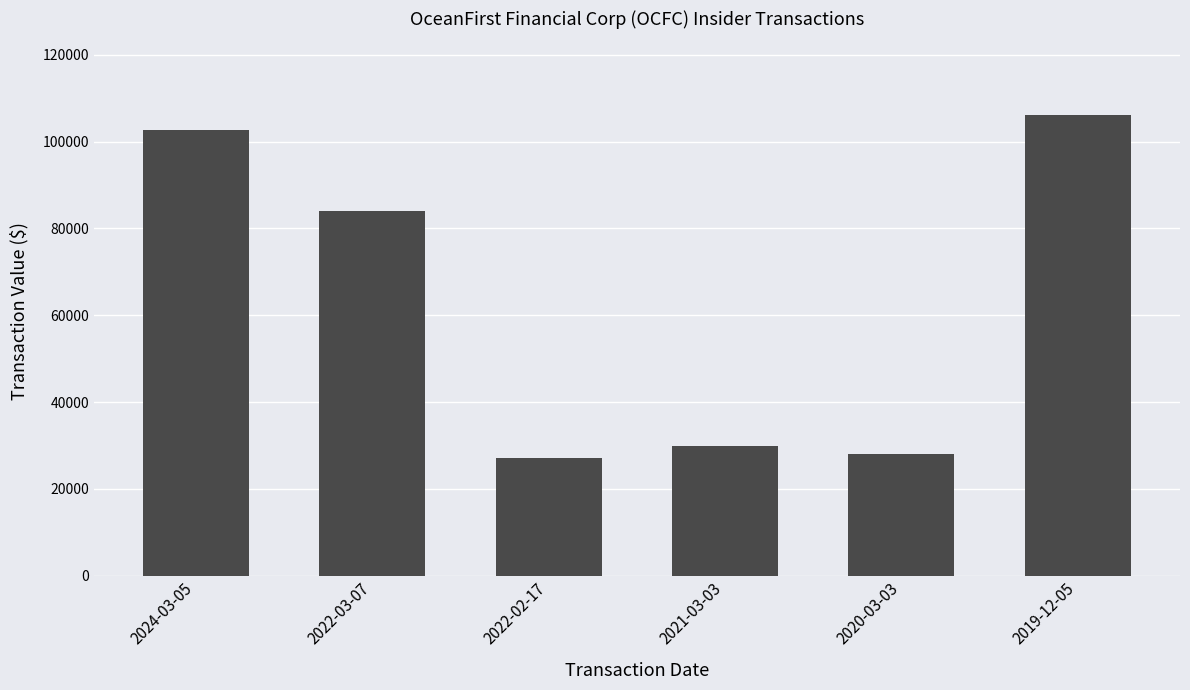

Where is the data nearest to the value 66676?

2022-03-07